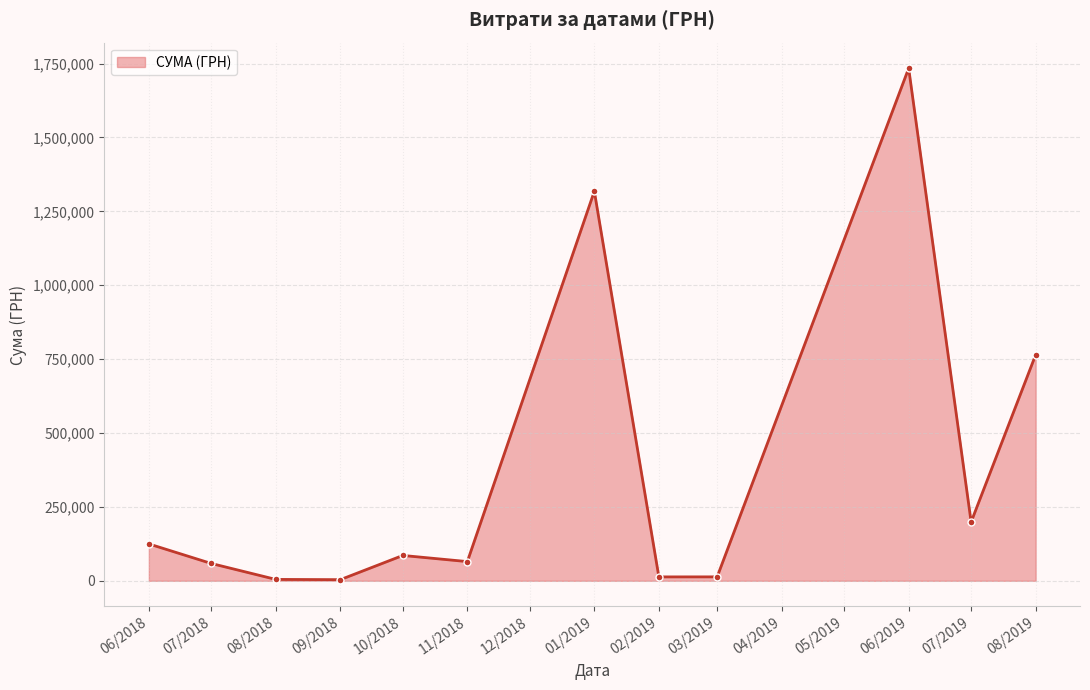

How many interior local valleys (lower than both neighbors) does the data have?

4